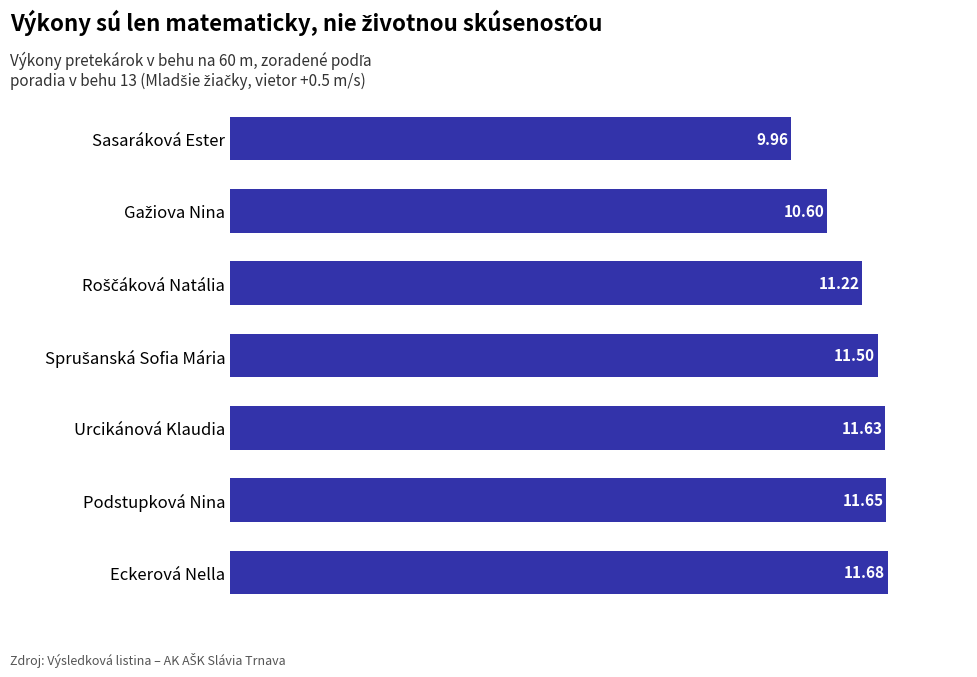

What is the difference between the maximum and minimum values?

1.7